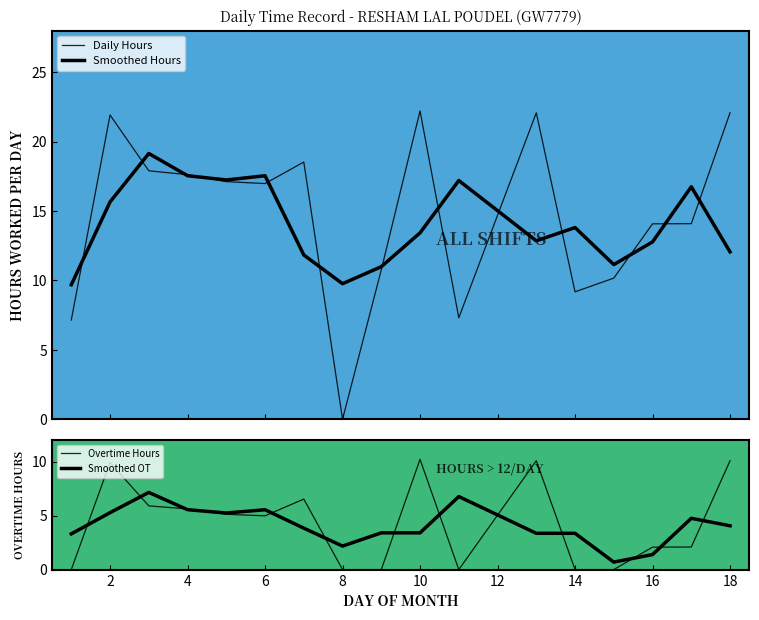

Is the value of Smoothed Hours at 18 greater than the value of Daily Hours at 12?

No